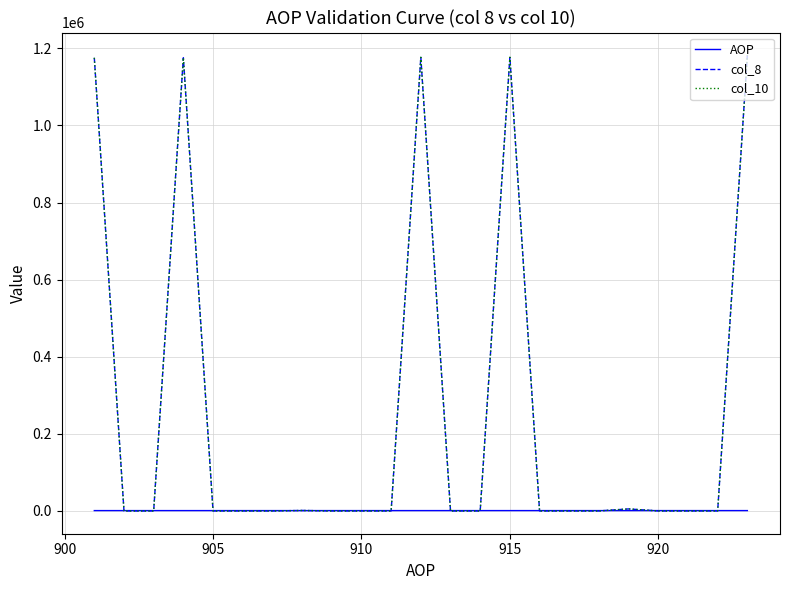

Does the chart have visible grid lines?

Yes